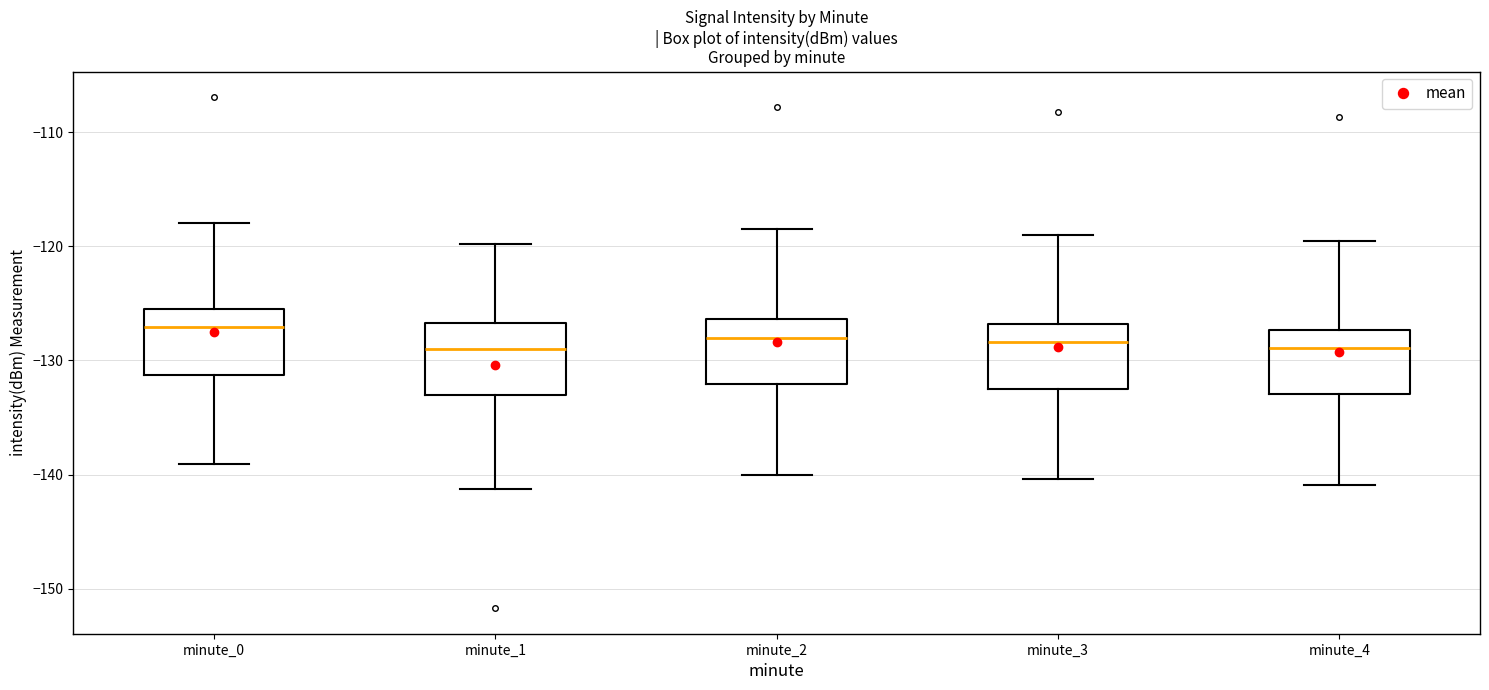

Where is the upper edge of the box for minute_0 on the y-axis? The values are not printed on the chart, so give them approximately, as read against the axis.

-126